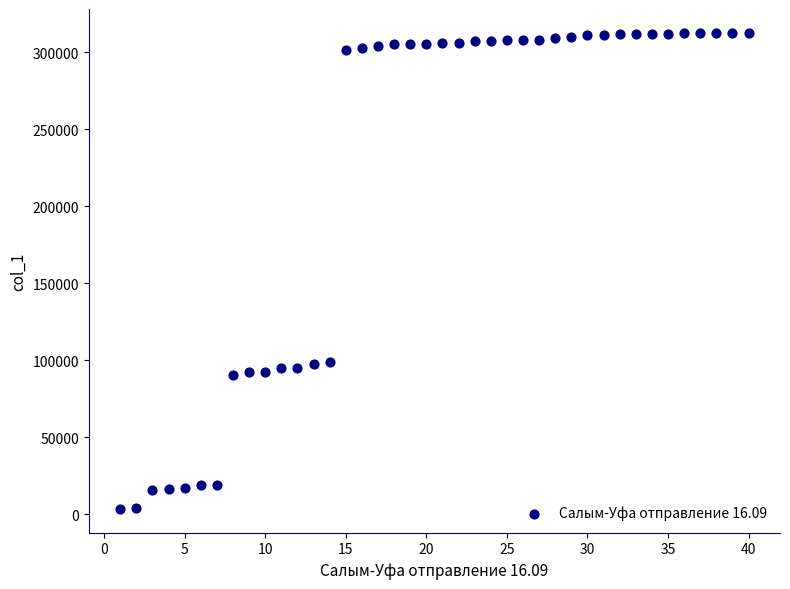

What is the range of Y values (max minus min)?

309121